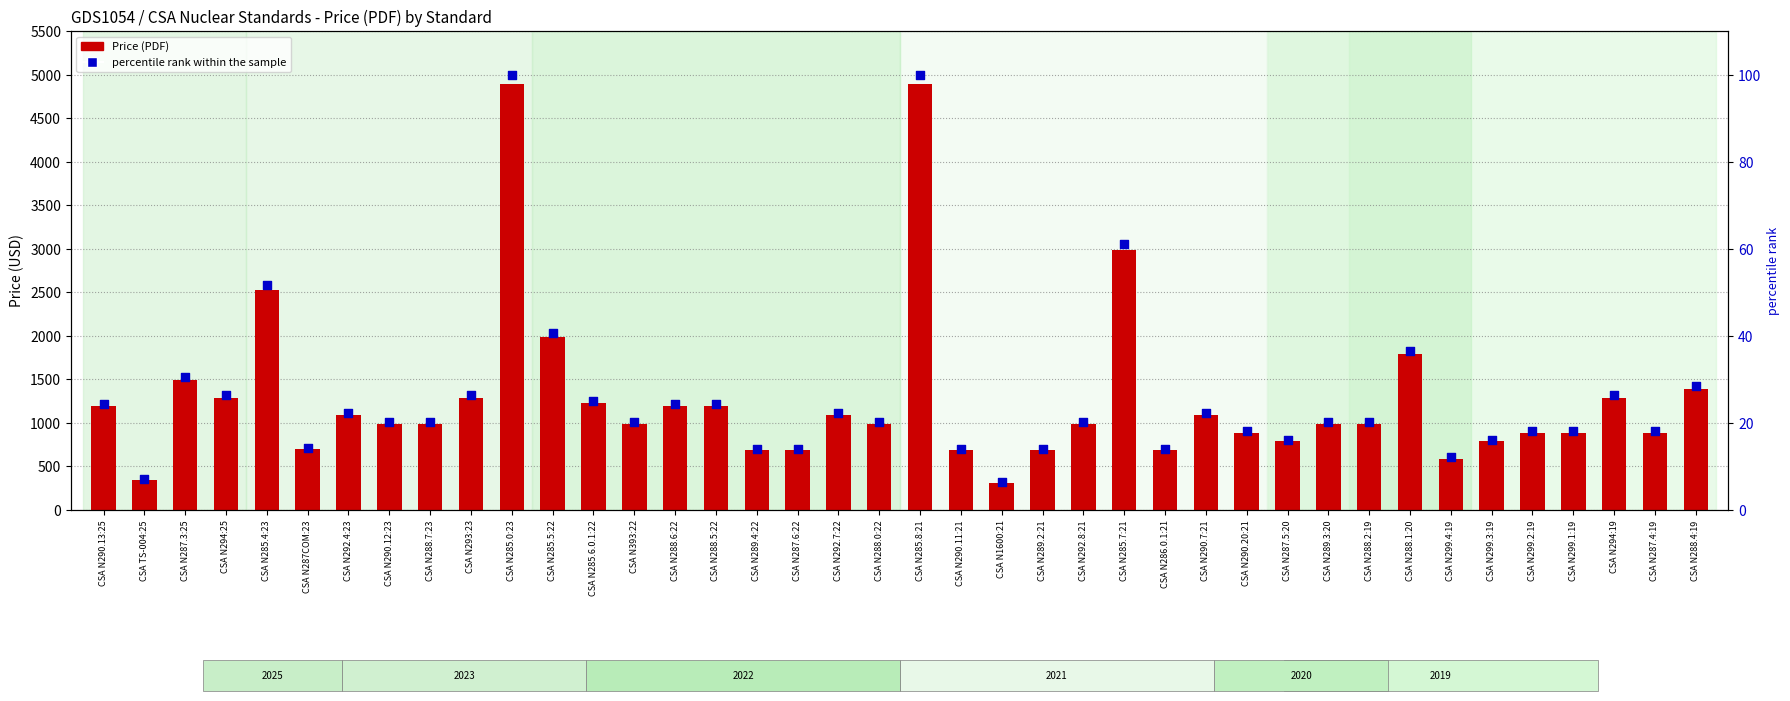

Is the value of percentile rank within the sample at CSA N285.6.0.1:22 greater than the value of Price (PDF) at CSA TS-004:25?

No